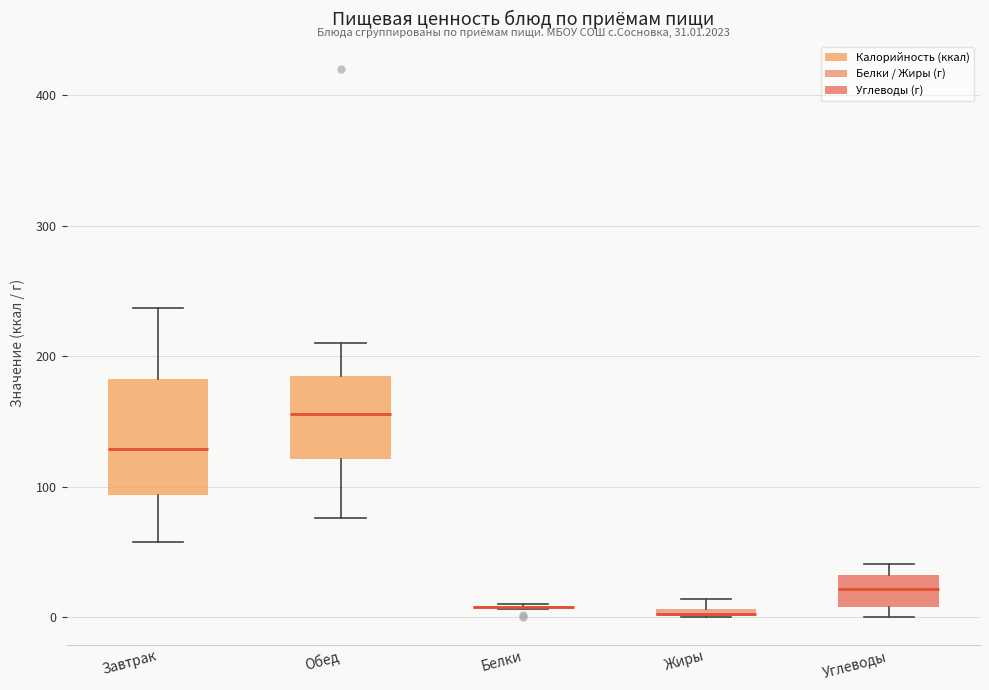

Comparing the boxes themselves (not the whiskers), which one is the tallest?

Завтрак